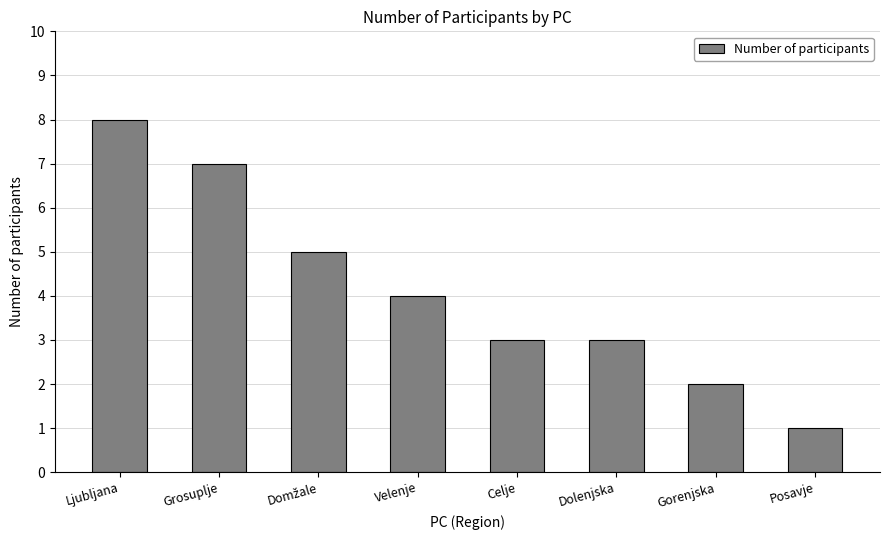

Which category has the lowest value across all series?

Posavje